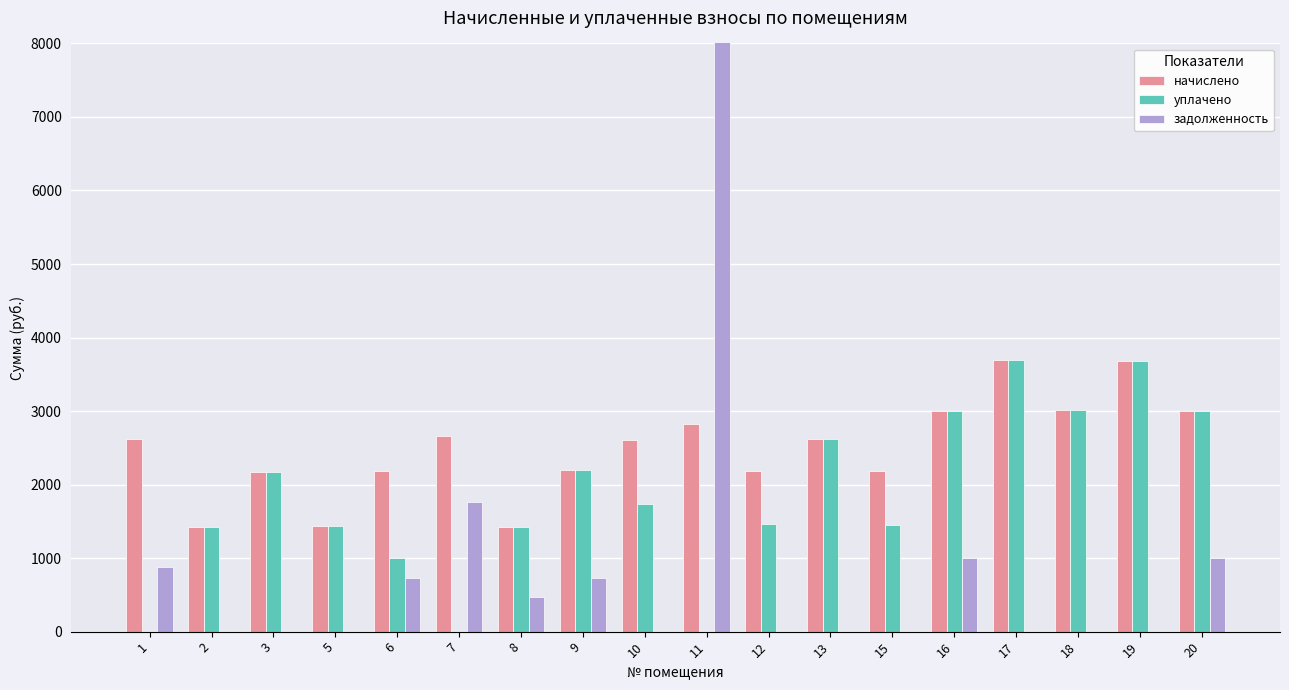

Reading left to right, what are all the values shown in this chart?

начислено: 2625.2	1426.9	2167.9	1434.2	2182.7	2654.6	1423.2	2193.8	2606.7	2824.2	2190.1	2625.2	2182.7	3001.2	3694.4	3008.6	3687.0	3001.2
уплачено: 0.0	1426.9	2167.9	1434.2	1000.0	0.0	1423.2	2193.8	1737.8	0.0	1460.1	2625.2	1455.1	3001.2	3694.4	3008.6	3687.0	3001.2
задолженность: 875.0	0.0	0.0	0.0	727.6	1768.1	474.4	731.3	0.0	46585.6	0.0	0.0	0.0	1000.4	0.0	0.0	0.0	1000.4